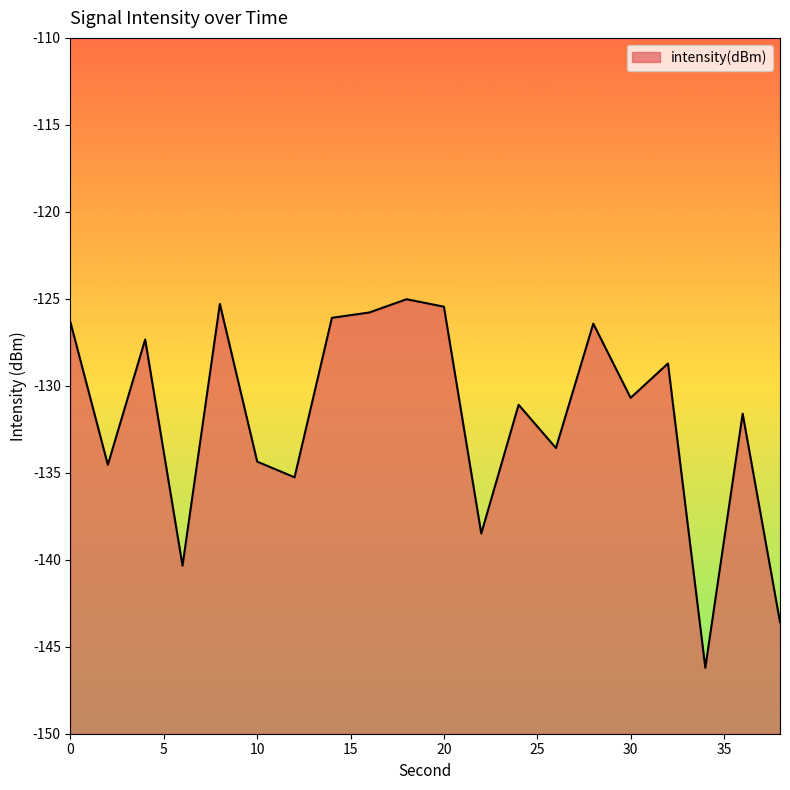

Reading right to left, transcribe all the data shown in this chart.

38=-143.6	36=-131.6	34=-146.2	32=-128.7	30=-130.7	28=-126.4	26=-133.6	24=-131.1	22=-138.5	20=-125.5	18=-125.0	16=-125.8	14=-126.1	12=-135.3	10=-134.4	8=-125.3	6=-140.3	4=-127.3	2=-134.5	0=-126.4